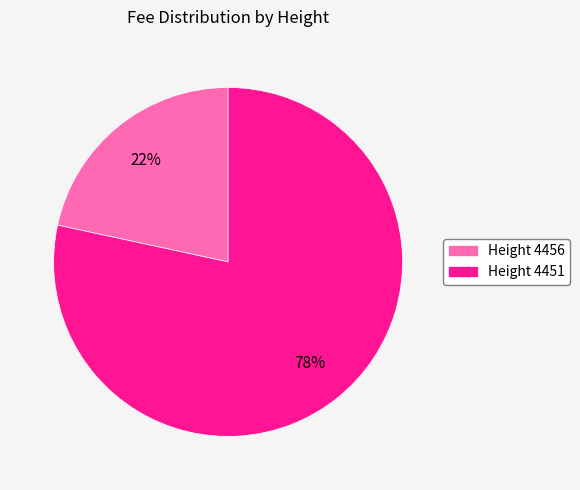

Is there any slice that represents more than half of the pie?

Yes